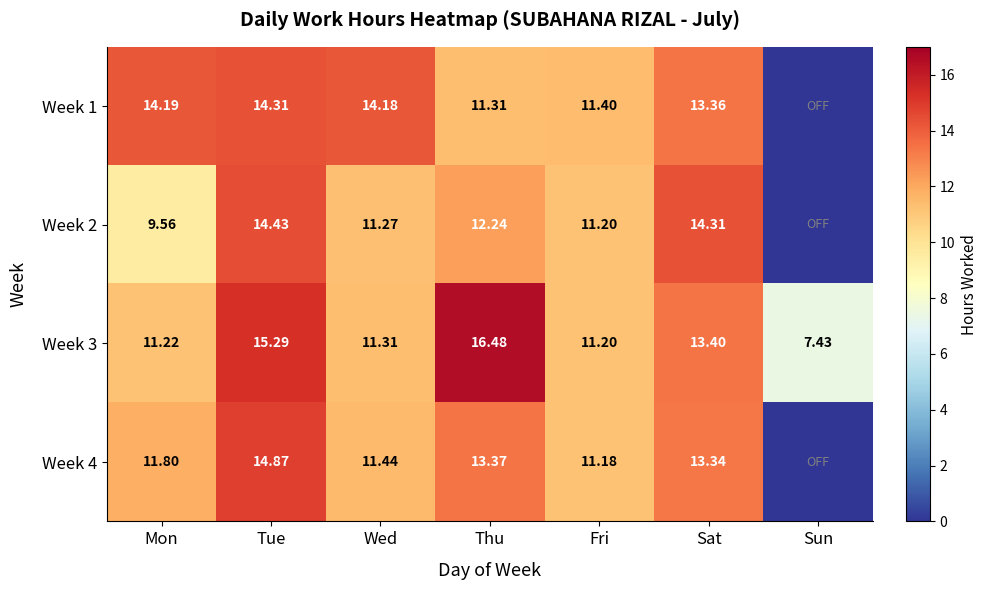

At which label is Week 3 closest to 11?

Fri